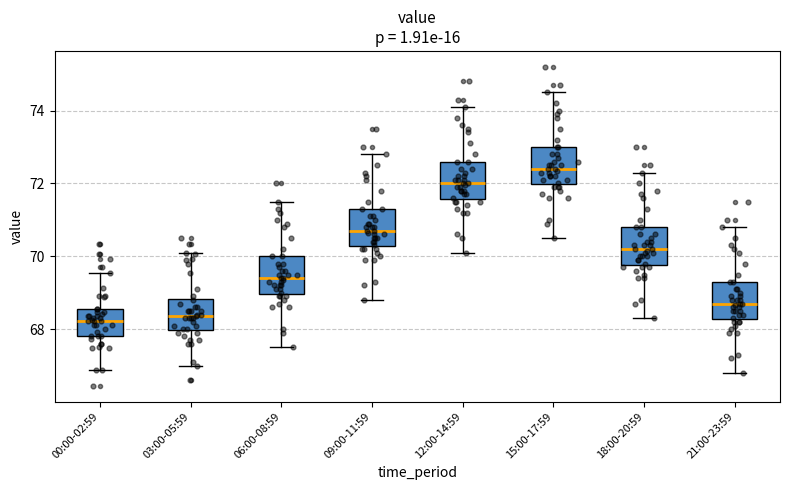

Reading left to right, transcribe this box plot: for each box, give where its median line is, the range the box spans, and where its two whiskers end, as read against the y-axis. The values are not printed on the chart, so give them approximately, as read against the axis.

00:00-02:59: median 68.2, box 67.8 to 68.6, whiskers 66.8 to 69.6
03:00-05:59: median 68.4, box 68.0 to 68.8, whiskers 67.0 to 70.2
06:00-08:59: median 69.4, box 69.0 to 70.0, whiskers 67.6 to 71.6
09:00-11:59: median 70.8, box 70.2 to 71.4, whiskers 68.8 to 72.8
12:00-14:59: median 72.0, box 71.6 to 72.6, whiskers 70.2 to 74.2
15:00-17:59: median 72.4, box 72.0 to 73.0, whiskers 70.6 to 74.6
18:00-20:59: median 70.2, box 69.8 to 70.8, whiskers 68.4 to 72.4
21:00-23:59: median 68.8, box 68.2 to 69.4, whiskers 66.8 to 70.8